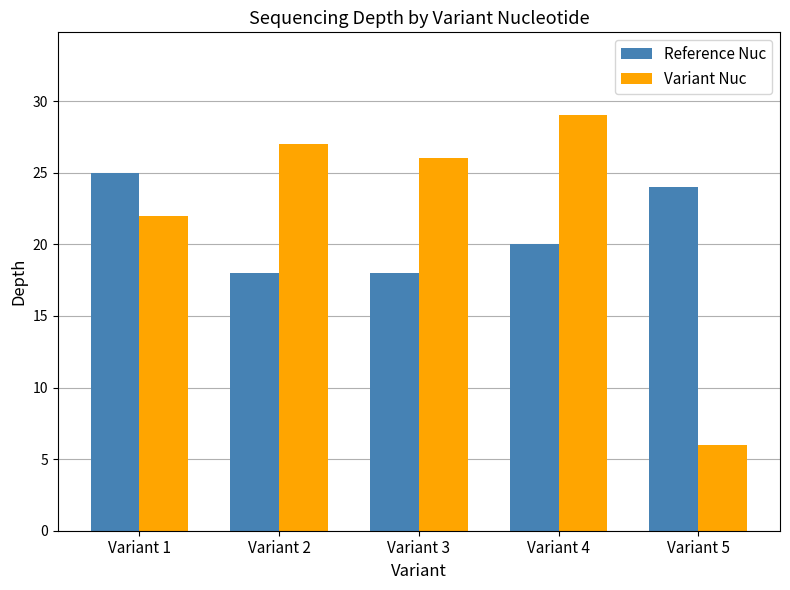

List the labels in order of Variant Nuc value, largest first.

Variant 4, Variant 2, Variant 3, Variant 1, Variant 5